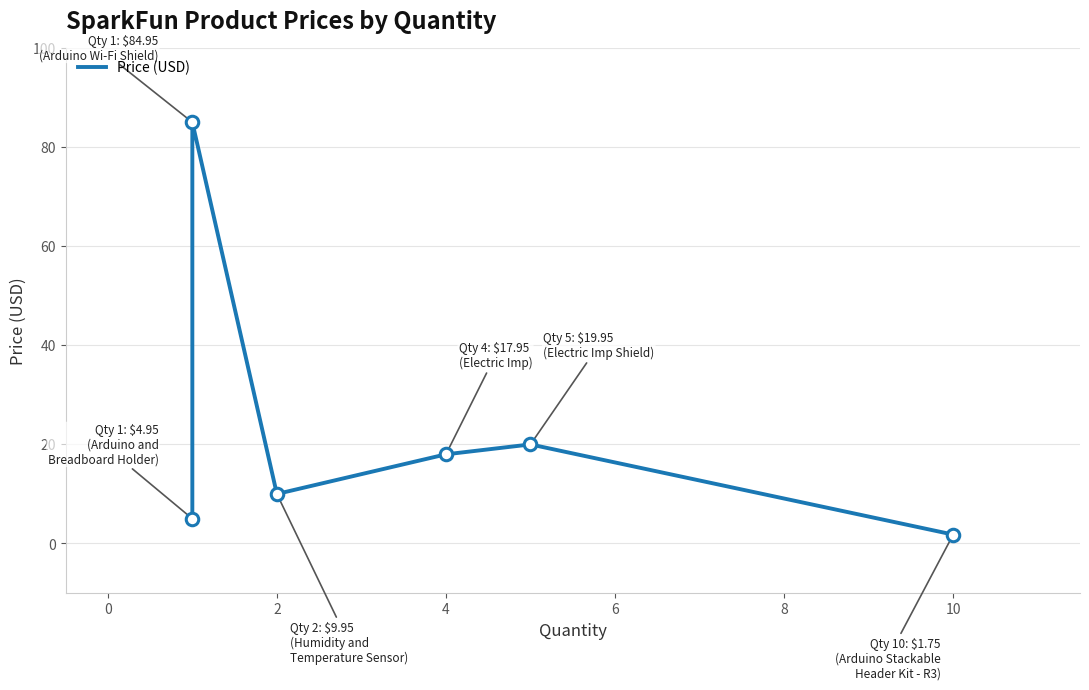

What is the maximum value shown in the chart?

85.0